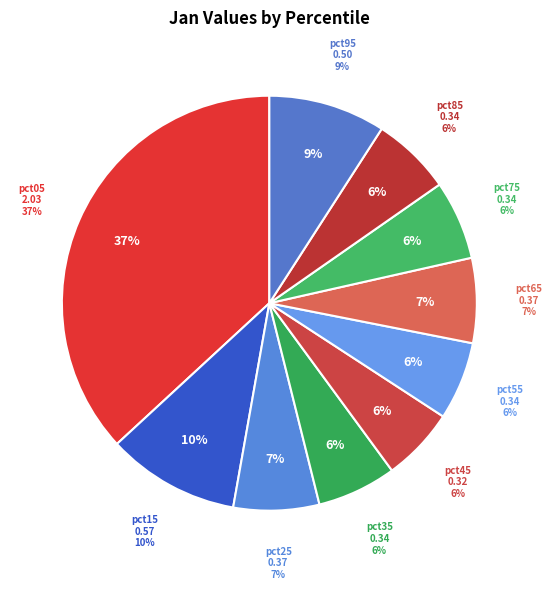

The pct15 slice represents 10% of the pie. True or false?

True